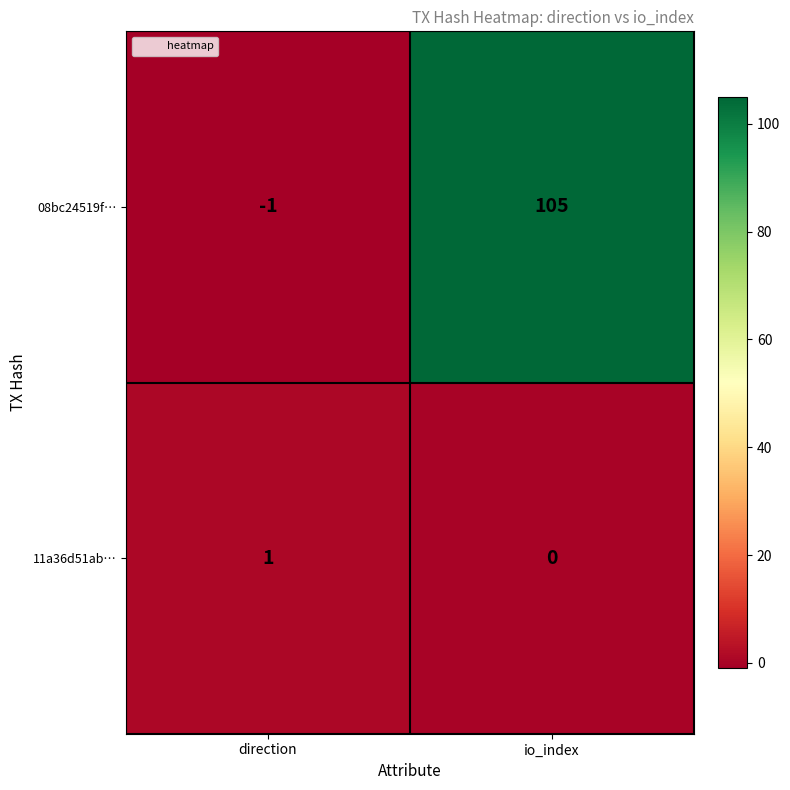

Reading right to left, list all the values displayed in this chart.

08bc24519f…: 105	-1
11a36d51ab…: 0	1